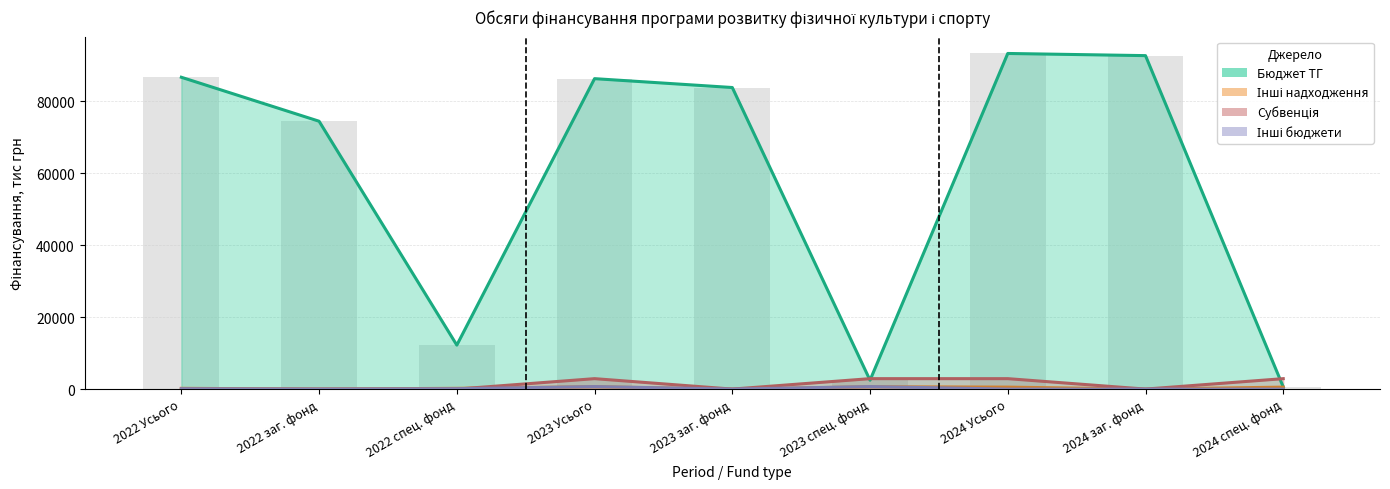

What position from the right is 2024 спец. фонд?

1